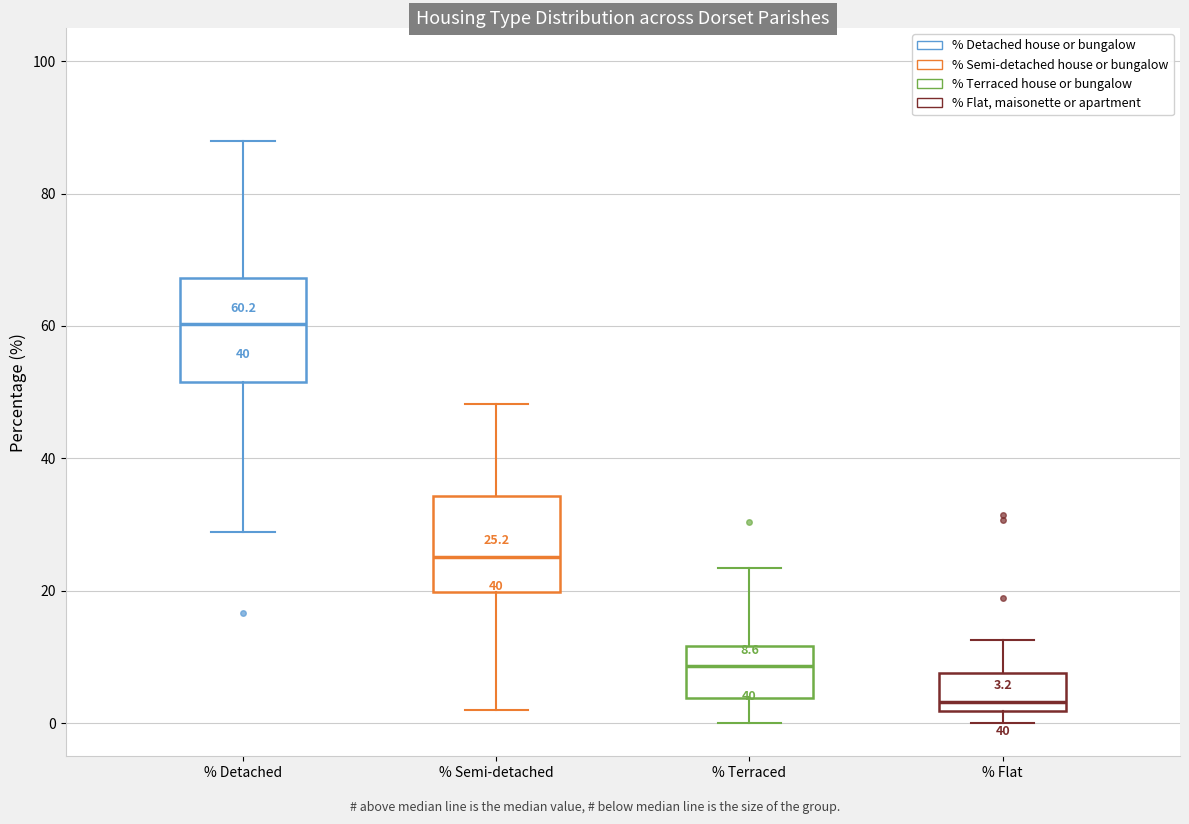

Which box has the lowest median line?

% Flat